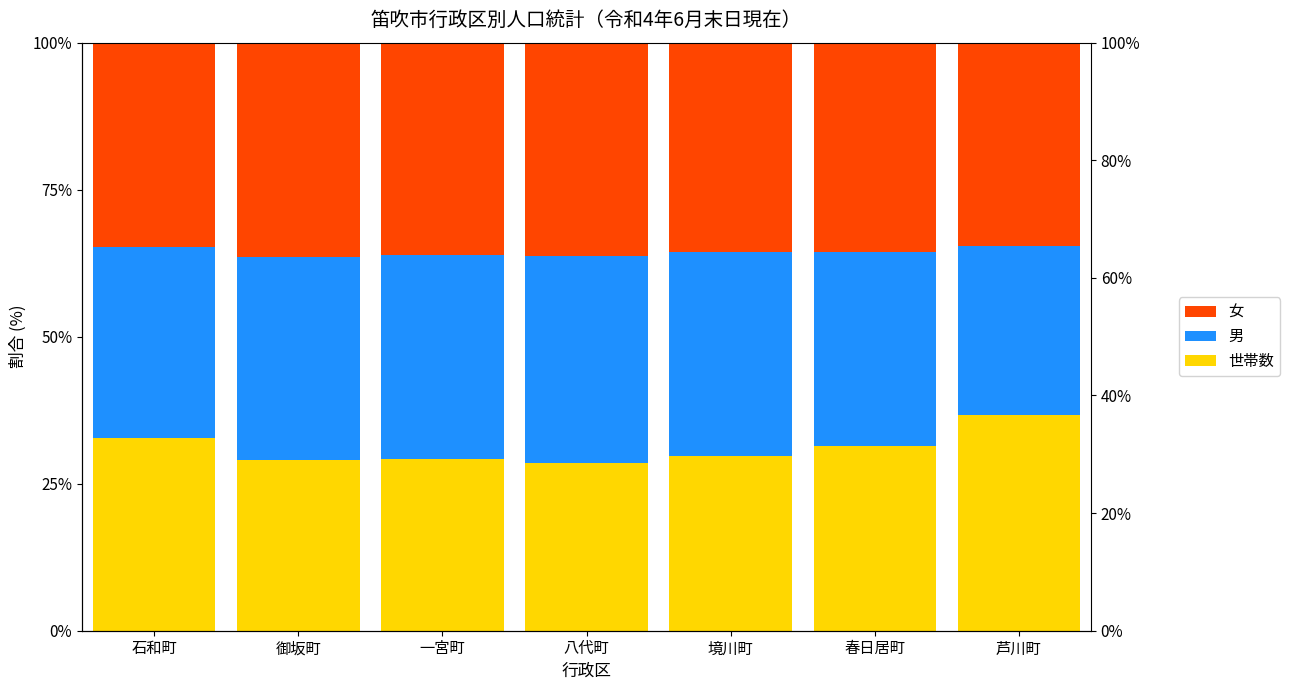

Which has a higher value, 芦川町 or 御坂町?

芦川町